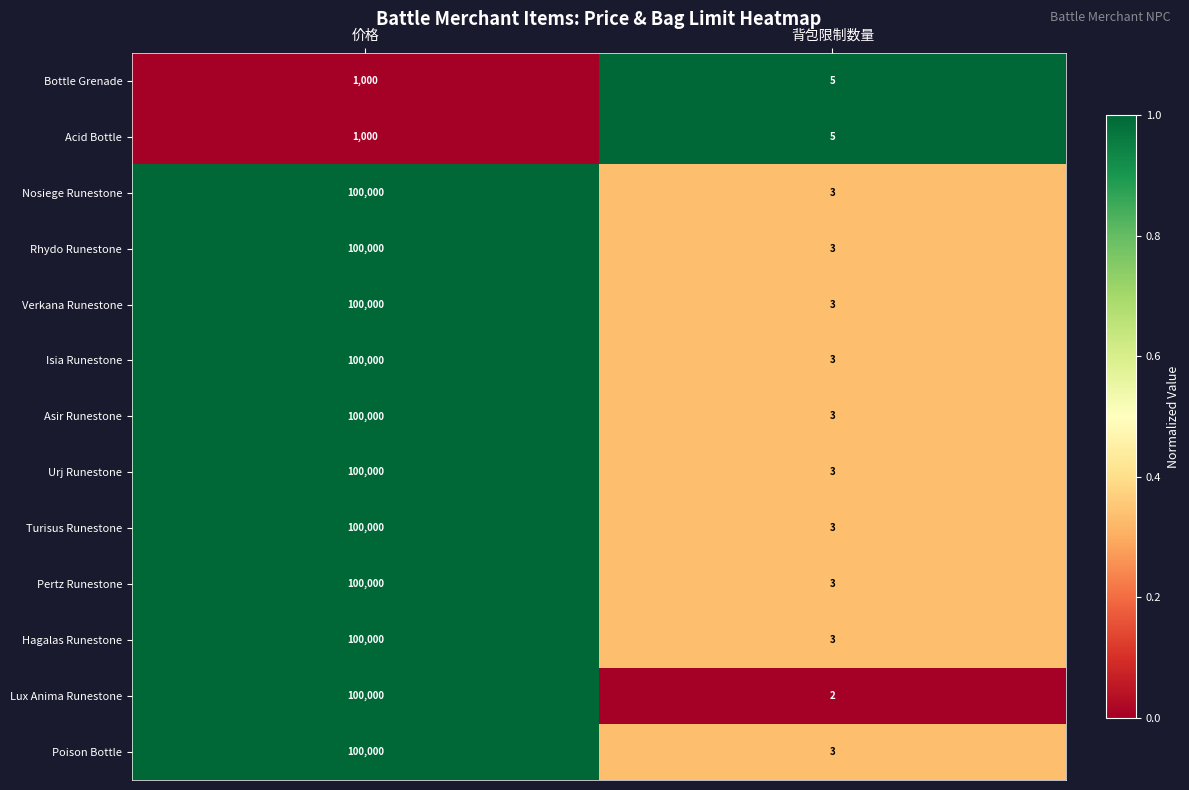

What is the sum of all Poison Bottle values?

100003